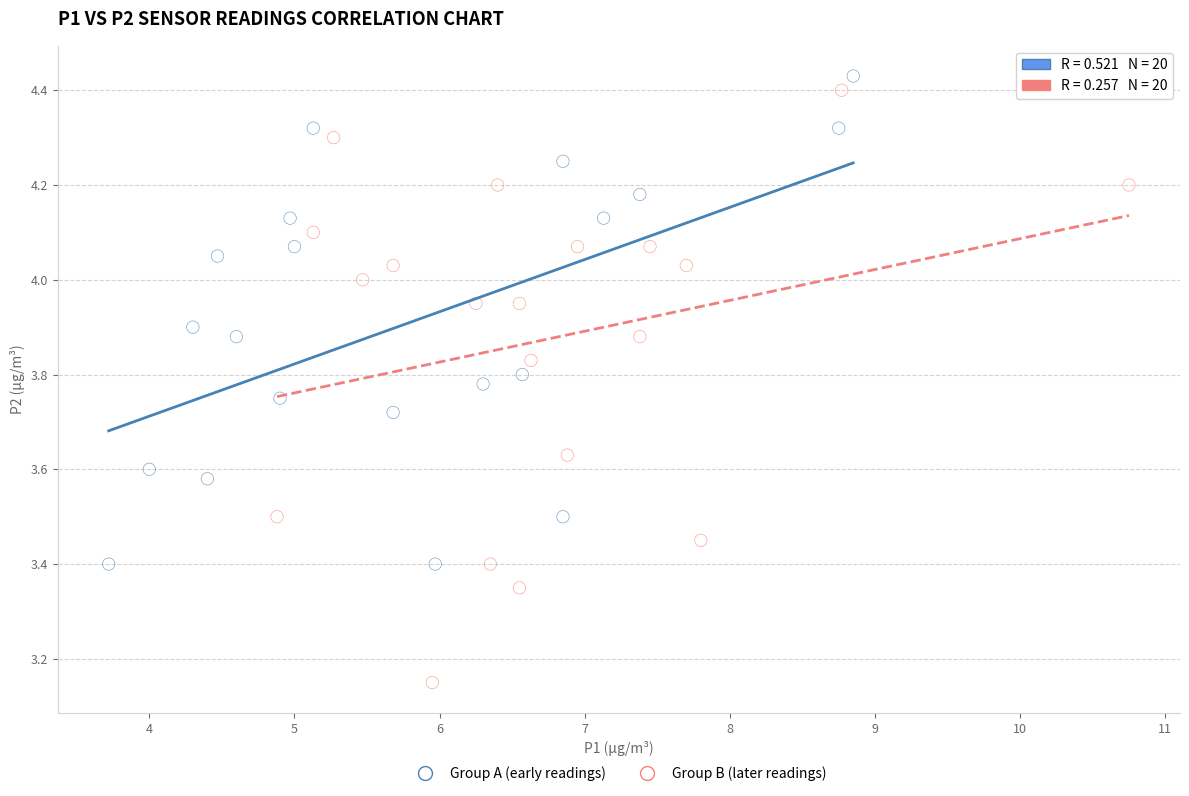

Which series has the largest Y range (max minus min)?

Group B (later readings)